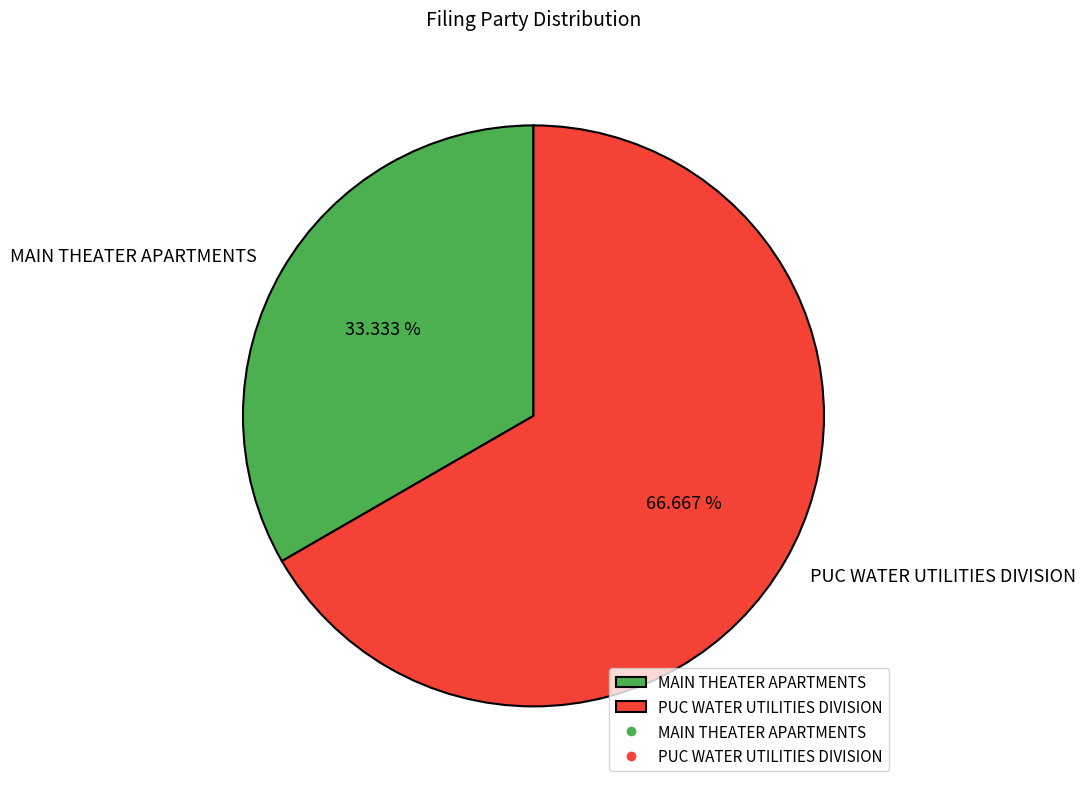

Which has a higher value, MAIN THEATER APARTMENTS or PUC WATER UTILITIES DIVISION?

PUC WATER UTILITIES DIVISION